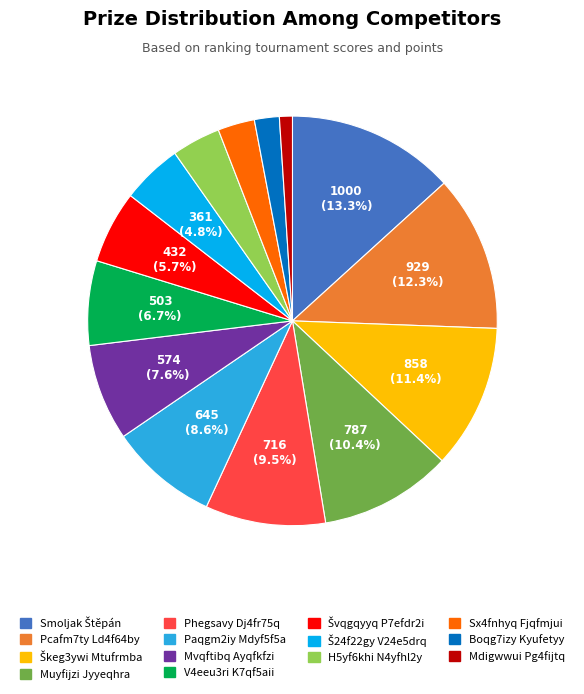

What percentage is the Mvqftibq Ayqfkfzi slice, to the nearest percent?

8%